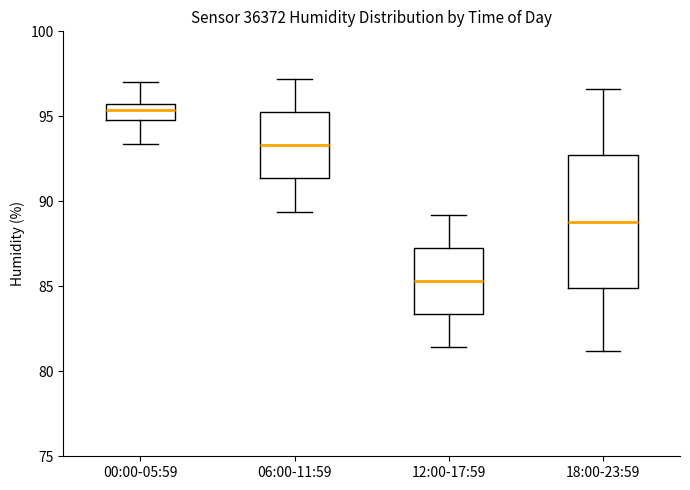

Where does the median line of the box for 12:00-17:59 sit on the y-axis? The values are not printed on the chart, so give them approximately, as read against the axis.

85.5